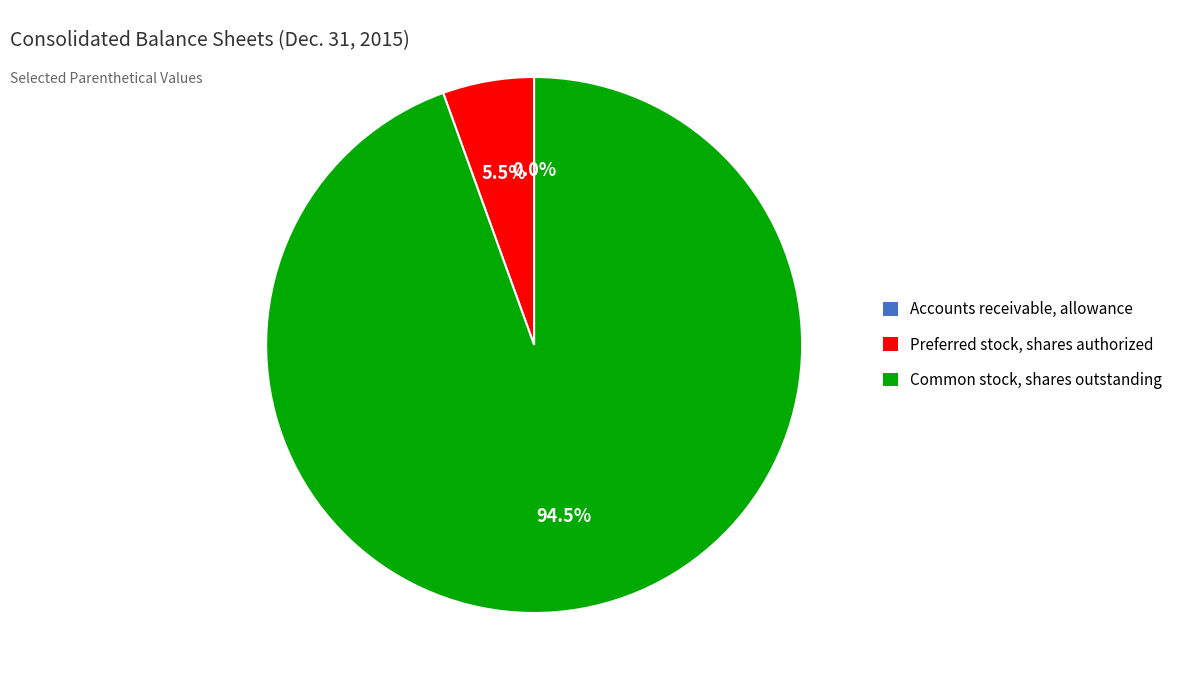

Which category has the biggest portion of the pie?

Common stock, shares outstanding